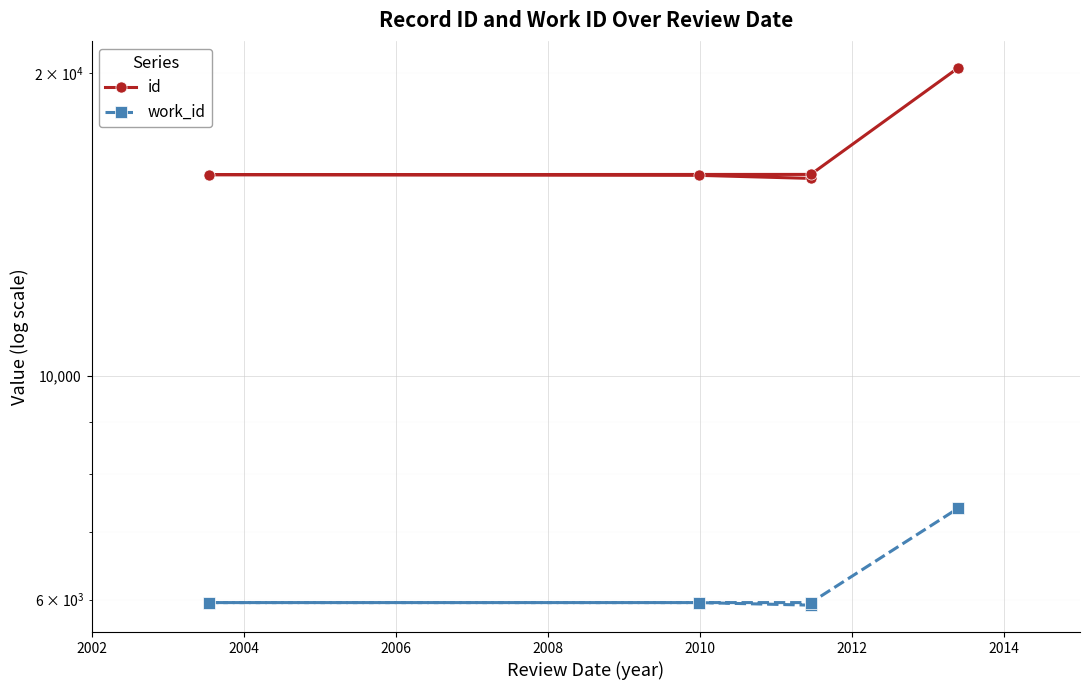

What is the difference between the maximum and second lowest values in the id series?

4410